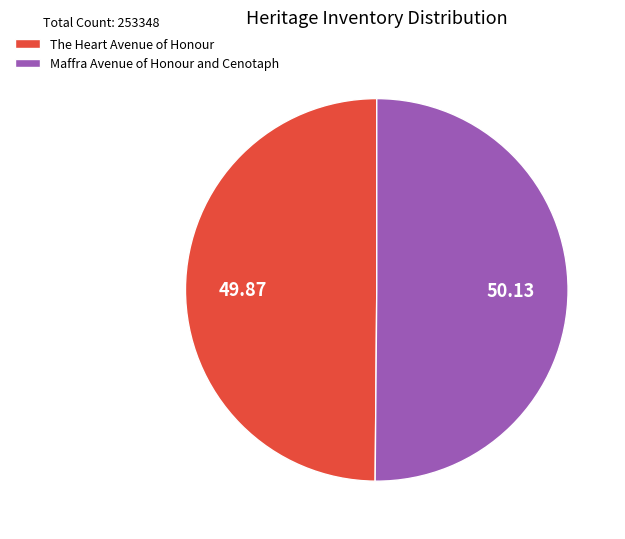

Count the number of slices in the pie.

2